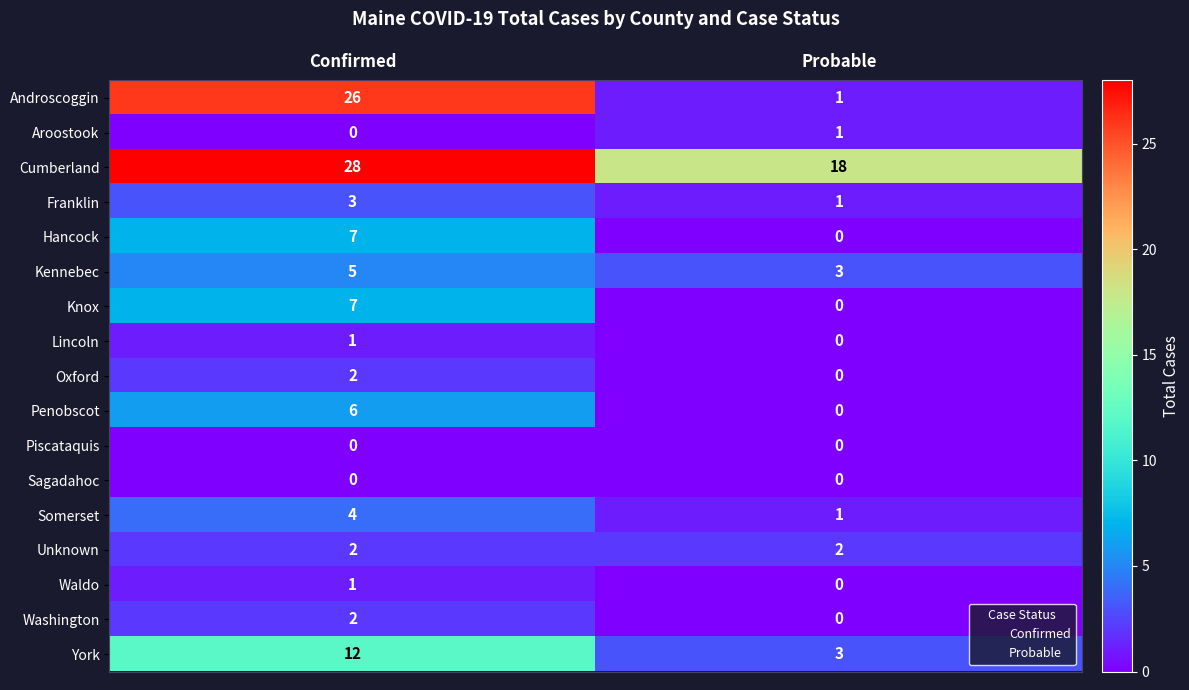

Which series has the largest total across all categories?

Cumberland